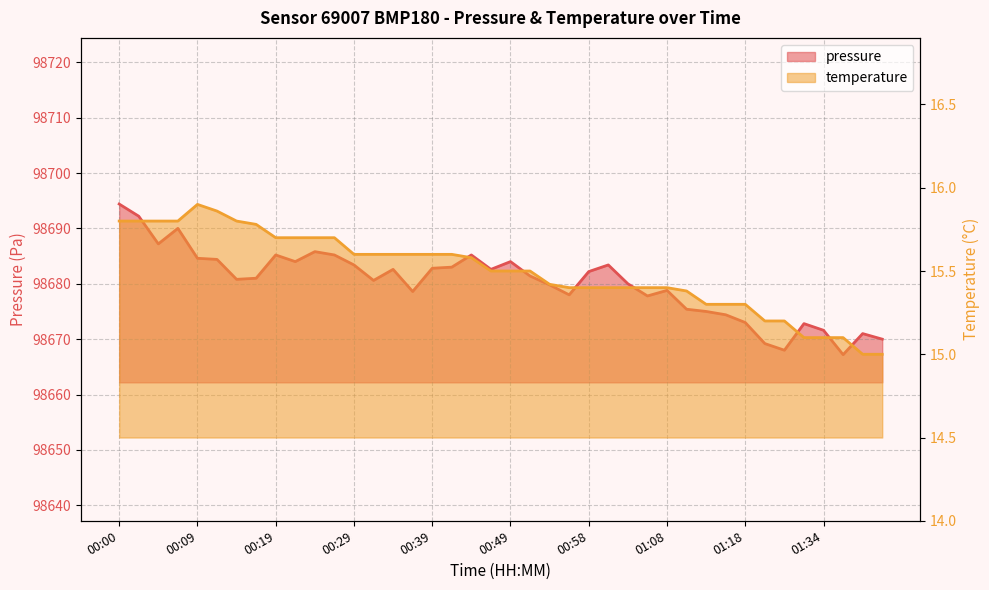

What is the label of the 37th point from the left?

01:34